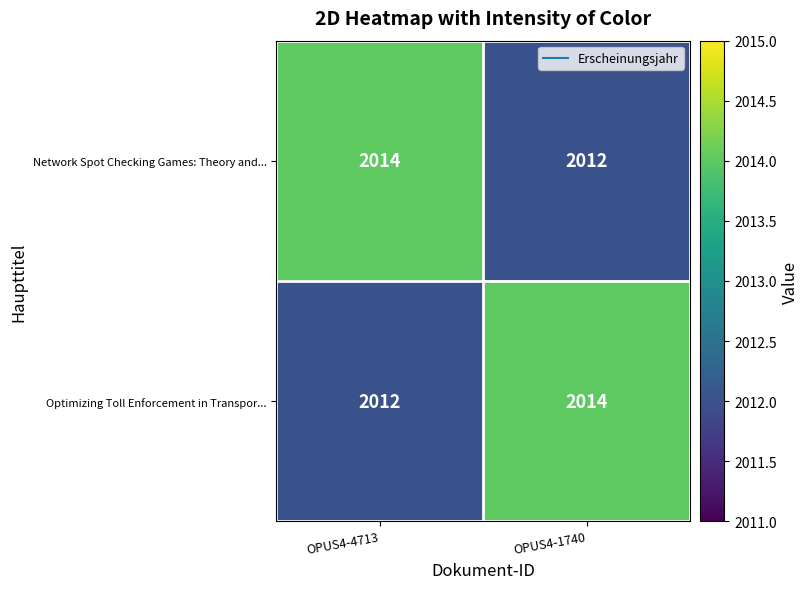

What is the maximum value shown in the chart?

2014